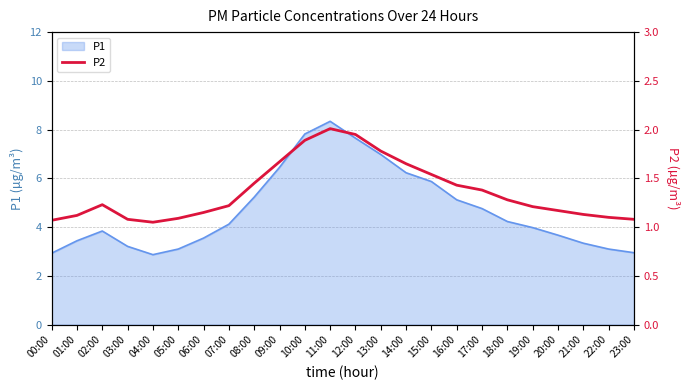

The value at 20:00 is 1.8. True or false?

False